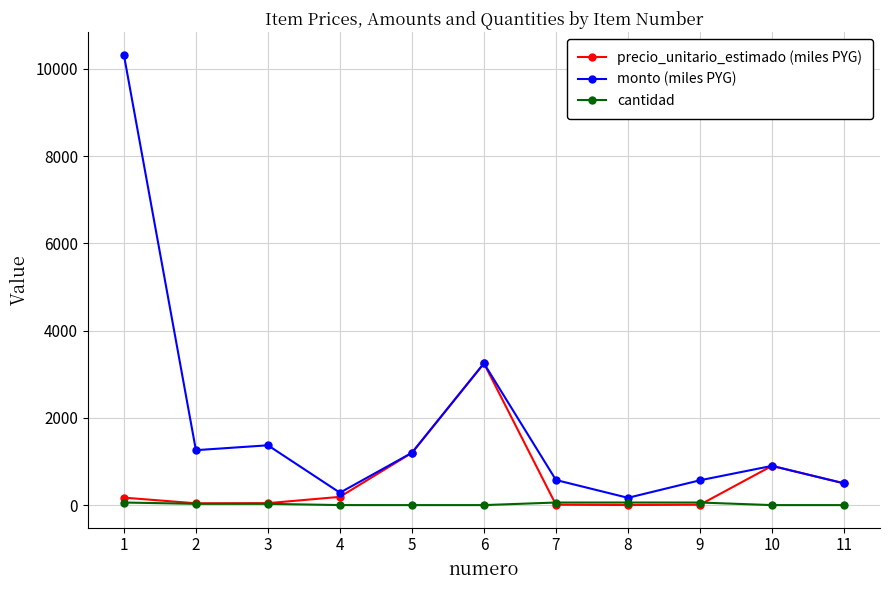

The value of monto (miles PYG) at 3 is 384.7. True or false?

False